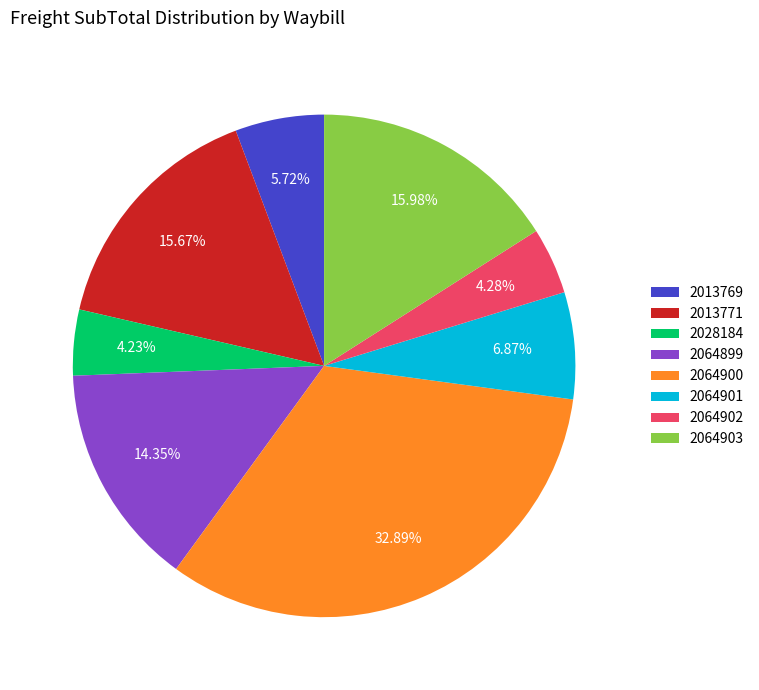

Approximately how many times larger is the value at 2064901 compared to 2064900?

0.2